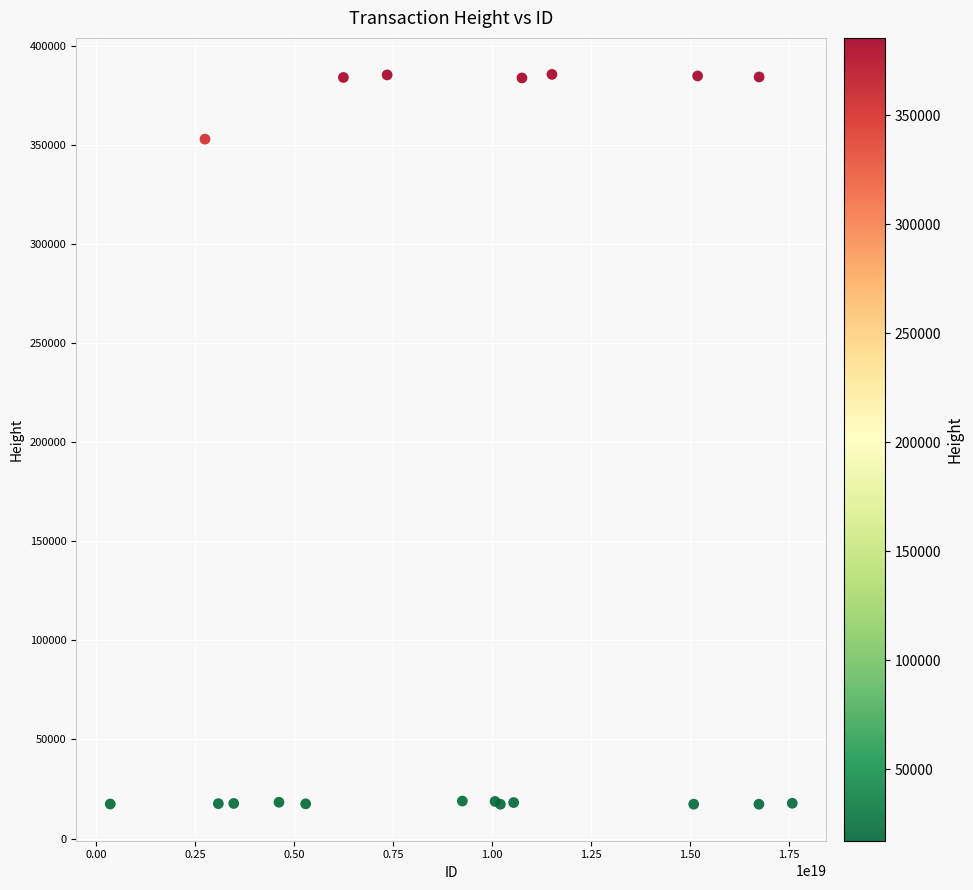

What Y value in the scatter plot is closest to 201395?

352820